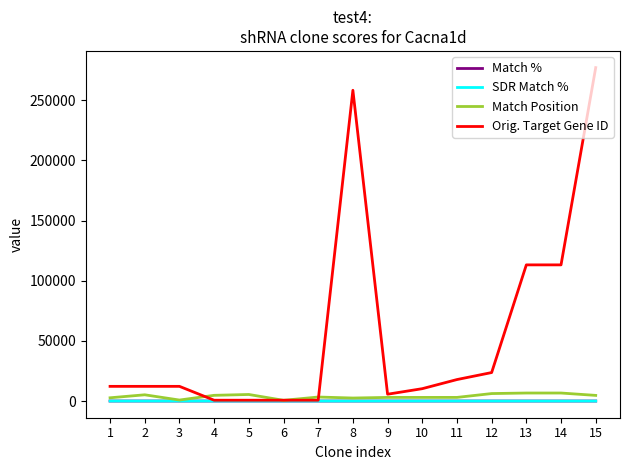

True or false: SDR Match % has a value of 100 at 1.

True